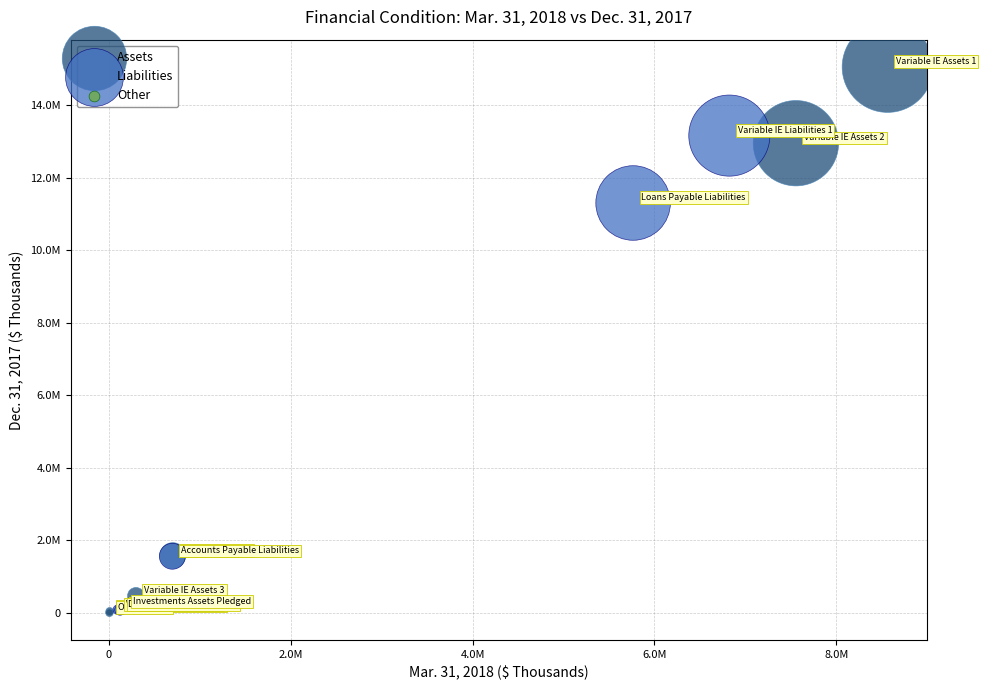

What are all the series names shown in the legend?

Assets, Liabilities, Other